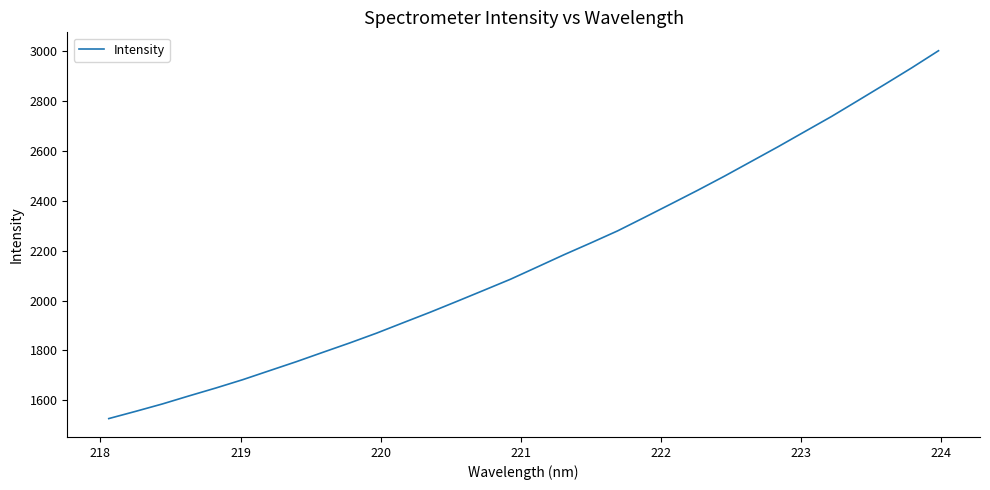

What is the minimum value shown in the chart?

1526.7